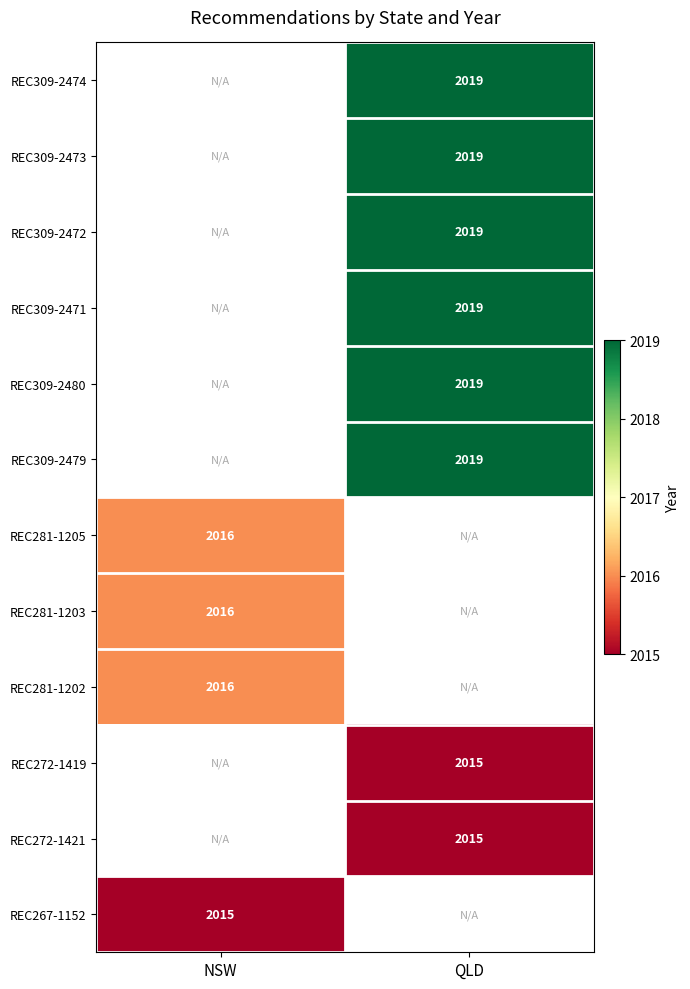

Is it true that REC281-1203 equals 2699 at NSW?

False